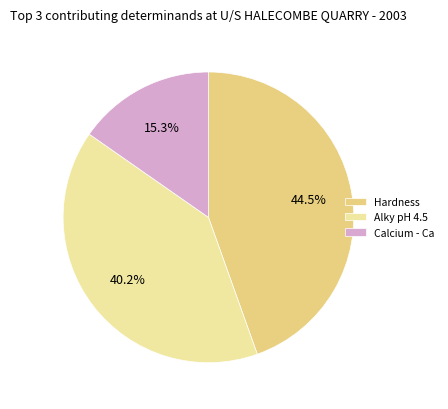

What is the ratio of the value at Alky pH 4.5 to the value at Hardness?

0.9